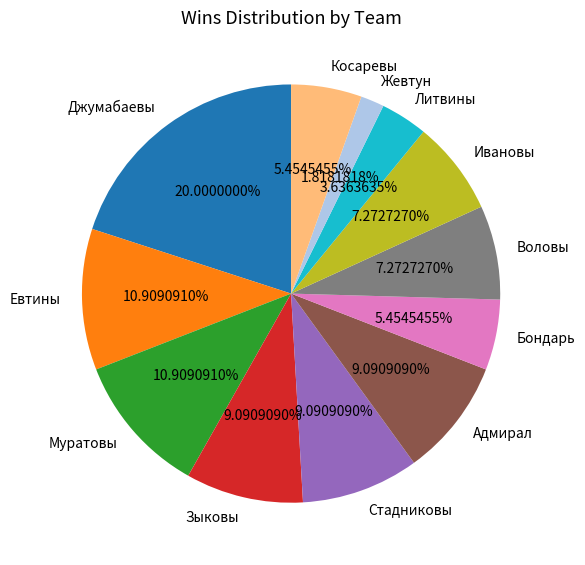

Is it true that Косаревы is 5% of the pie?

True